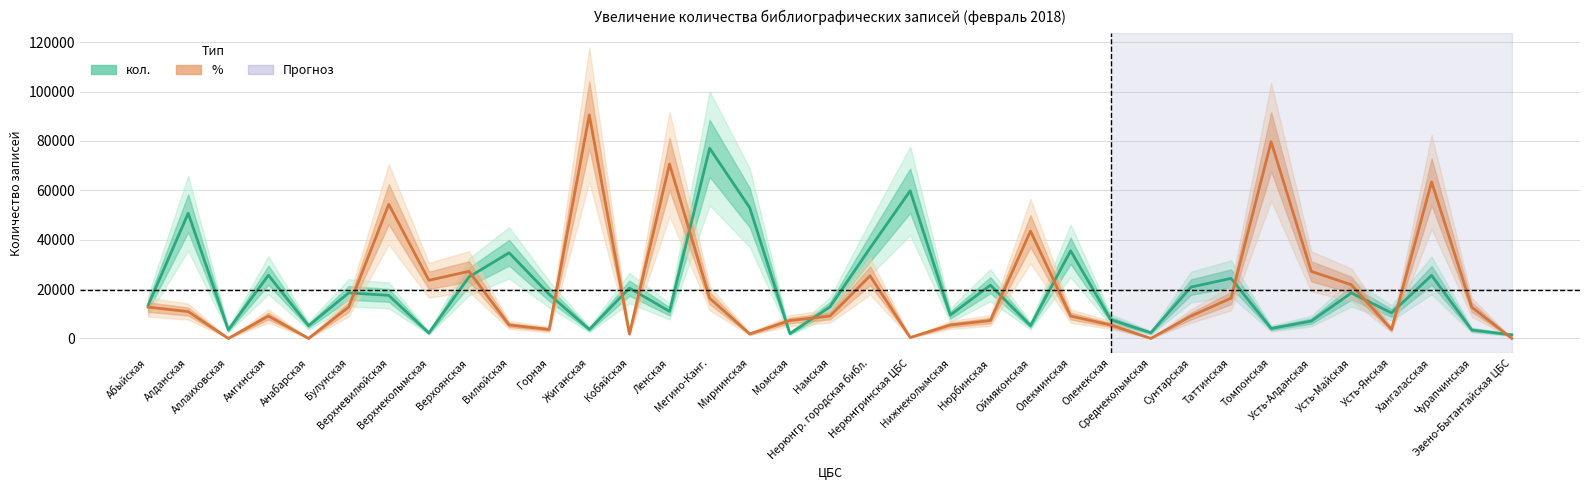

How many distinct data groups are displayed?

2